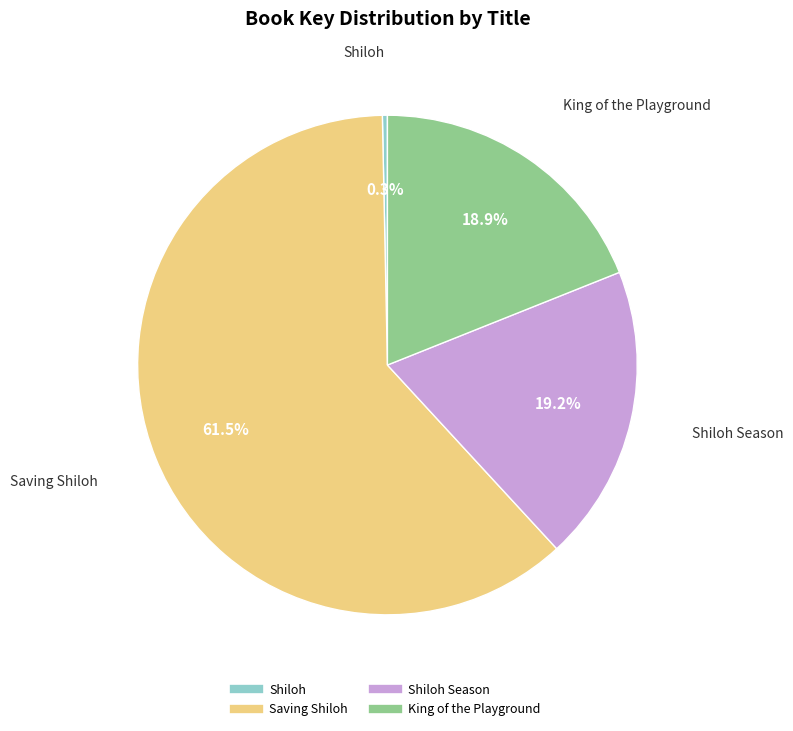

Does any single category account for the majority?

Yes